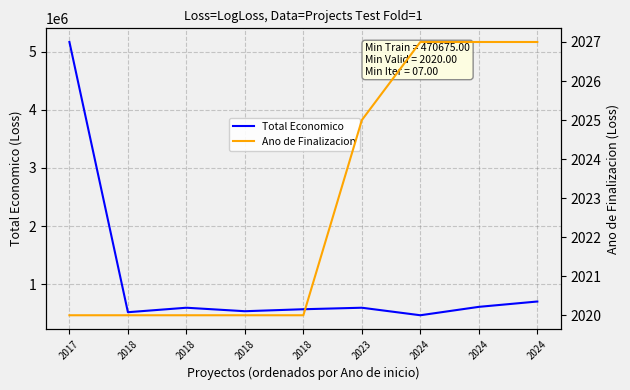

How many interior local valleys does the Total Economico series have?

3